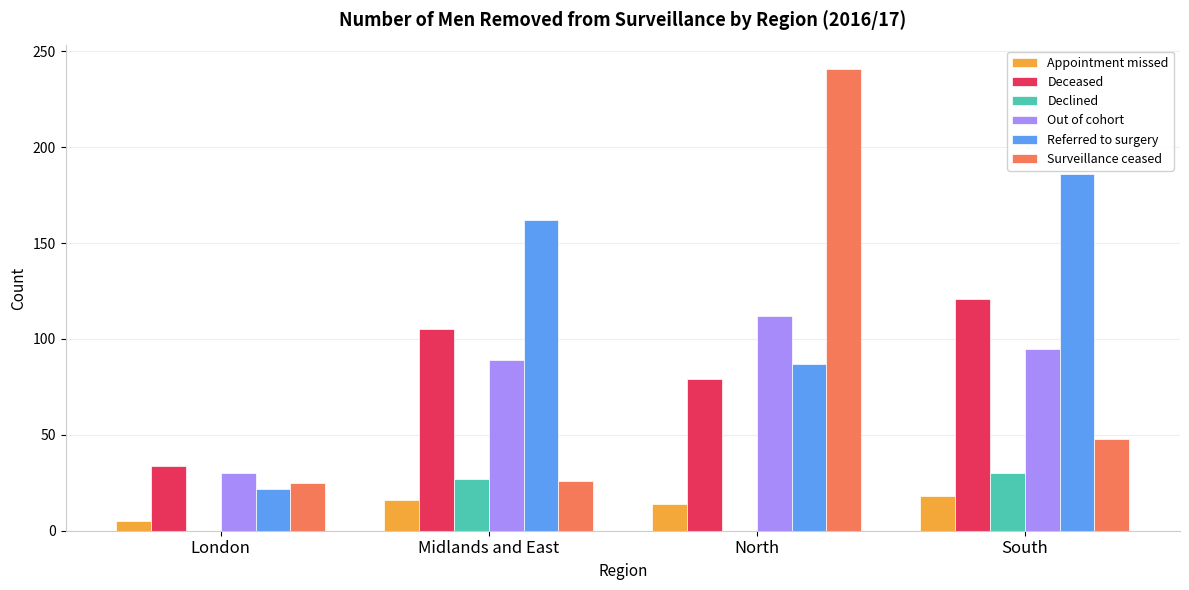

The value of Surveillance ceased at North is 241. True or false?

True